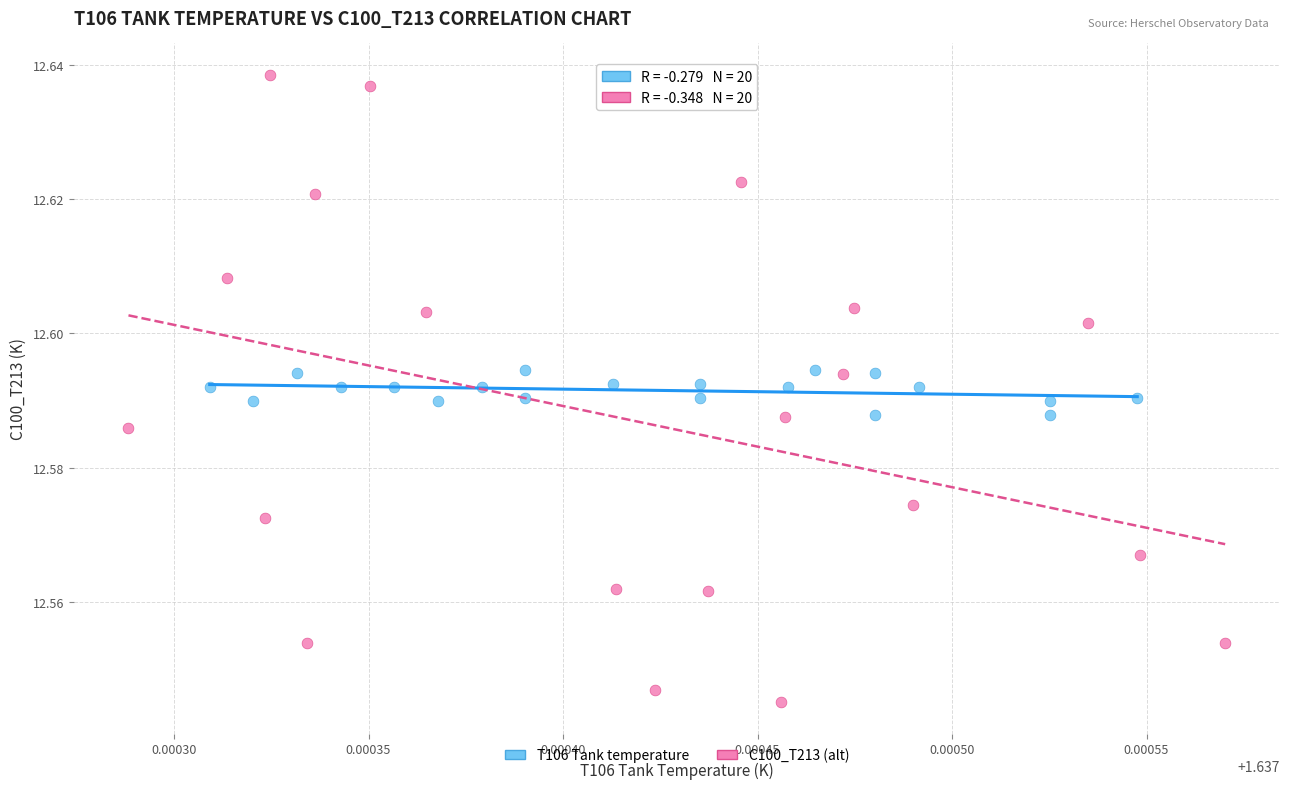

Which series reaches the maximum Y coordinate?

C100_T213 (alt)